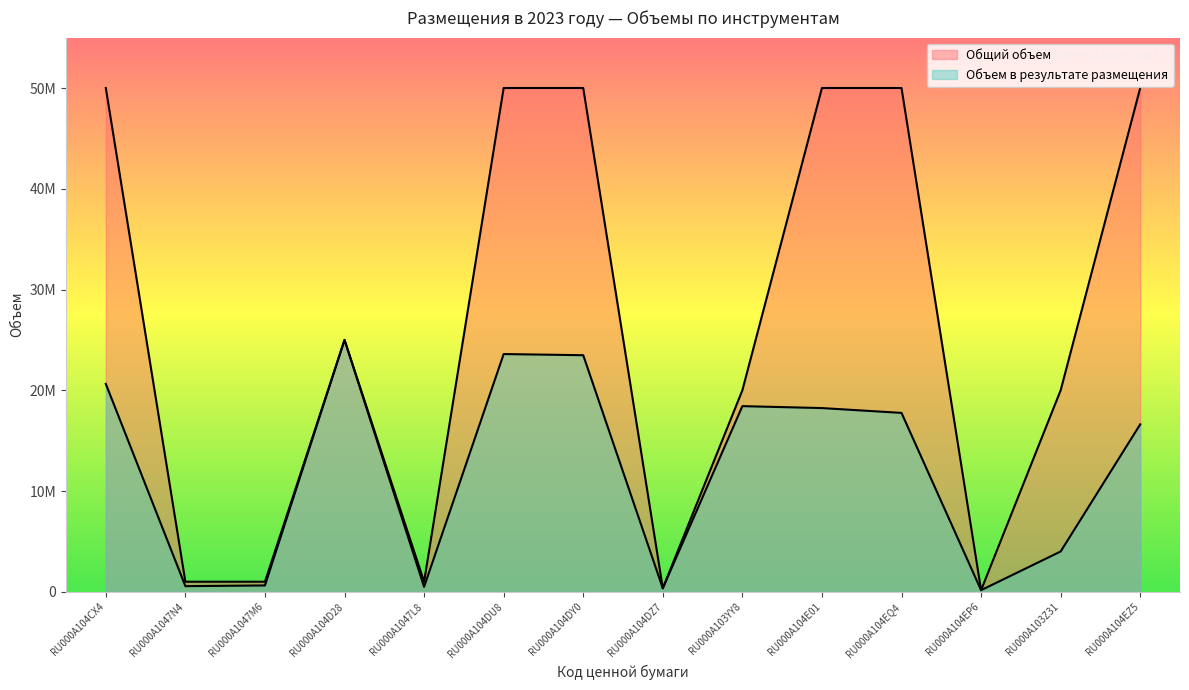

Reading left to right, extract all data points from this chart.

Общий объем: RU000A104CX4=50000000	RU000A1047N4=1000000	RU000A1047M6=1000000	RU000A104D28=25000000	RU000A1047L8=1000000	RU000A104DU8=50000000	RU000A104DY0=50000000	RU000A104DZ7=350000	RU000A103YY8=20000000	RU000A104E01=50000000	RU000A104EQ4=50000000	RU000A104EP6=160000	RU000A103Z31=20000000	RU000A104EZ5=50000000
Объем в результате размещения: RU000A104CX4=20633930	RU000A1047N4=560233	RU000A1047M6=629284	RU000A104D28=25000000	RU000A1047L8=490051	RU000A104DU8=23595770	RU000A104DY0=23480530	RU000A104DZ7=350000	RU000A103YY8=18426500	RU000A104E01=18234100	RU000A104EQ4=17755600	RU000A104EP6=160000	RU000A103Z31=4000000	RU000A104EZ5=16619430